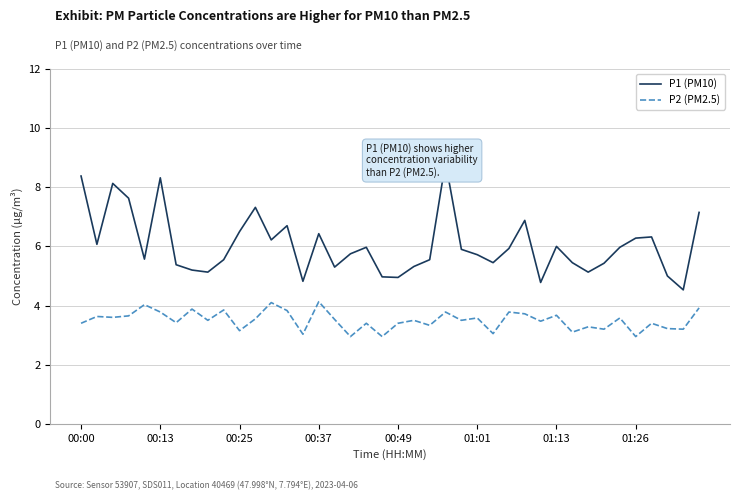

Count the number of categories in the chart.

40